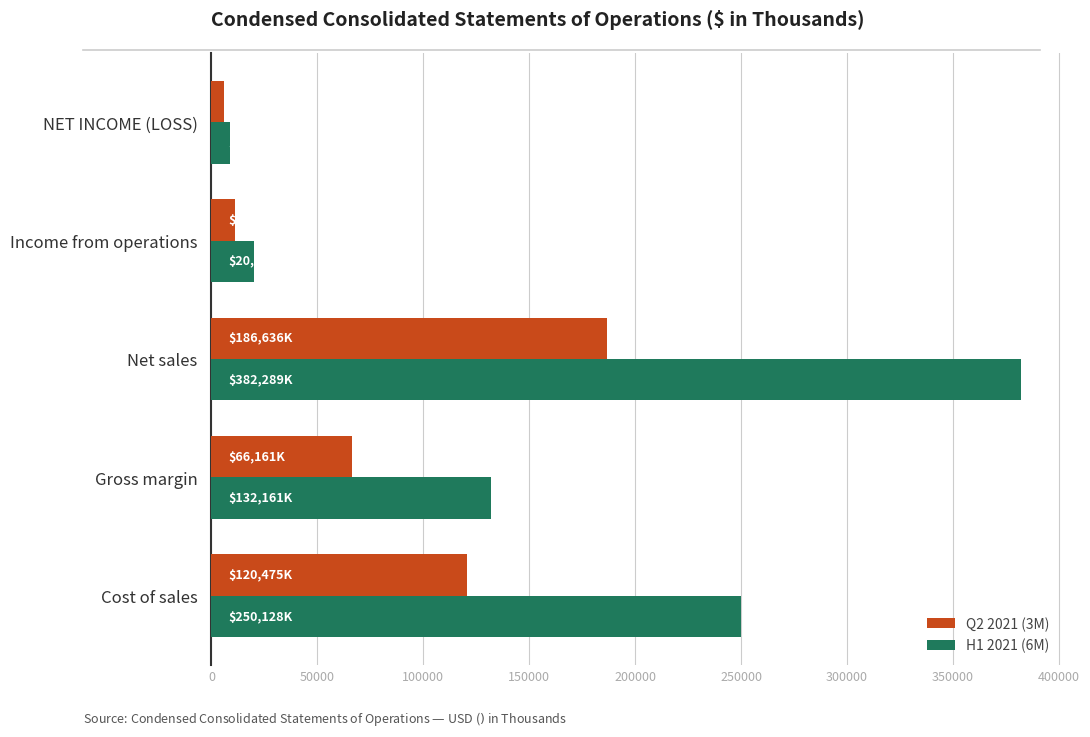

The value of Q2 2021 (3M) at Cost of sales is 120475. True or false?

True